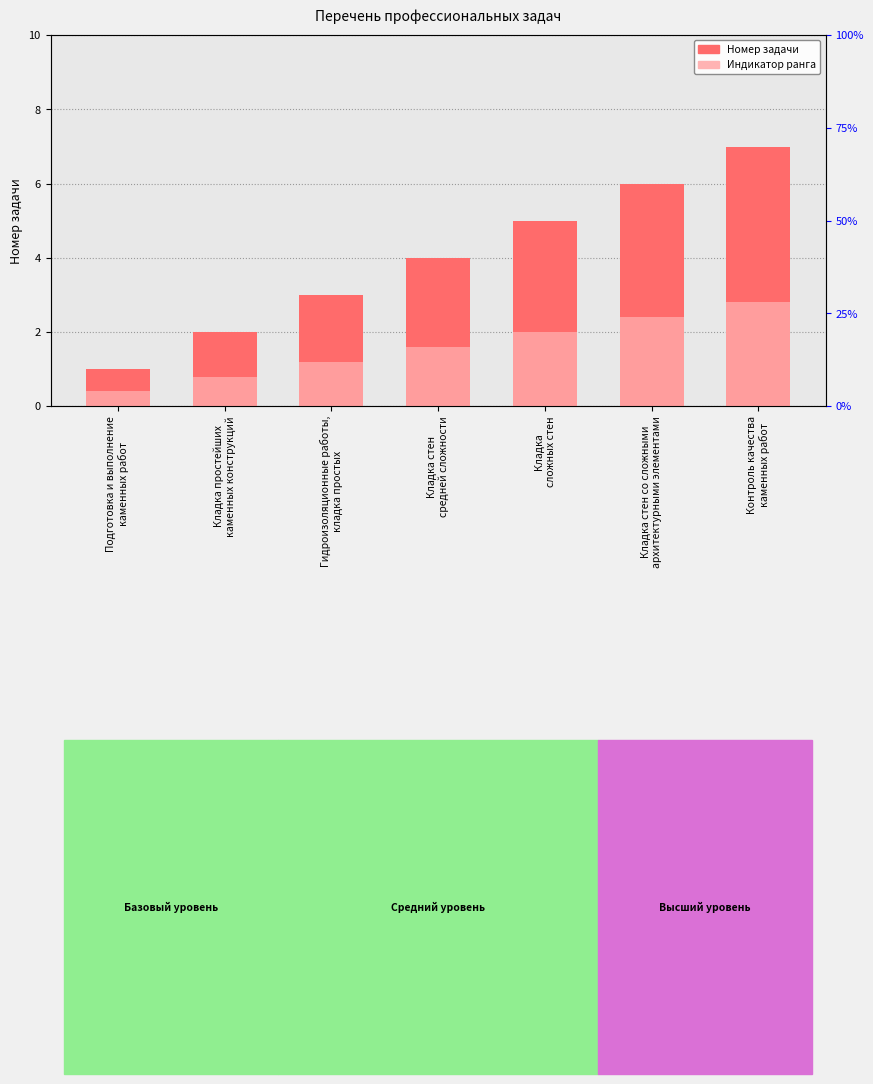

At which label is Rank indicator closest to 1?

Кладка простейших
каменных конструкций